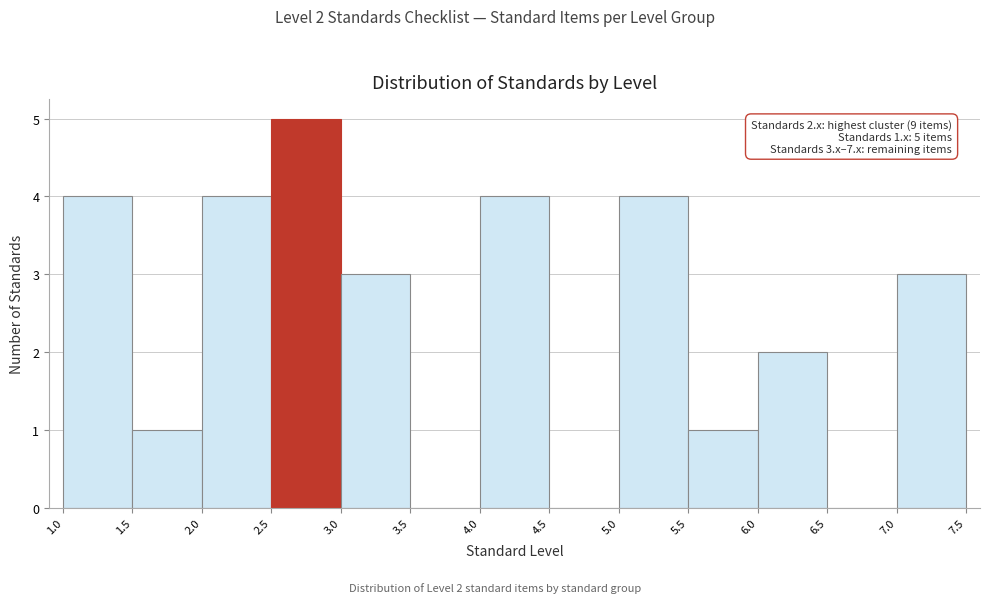

Which range on the x-axis has the tallest bar?

2.5 to 3.0